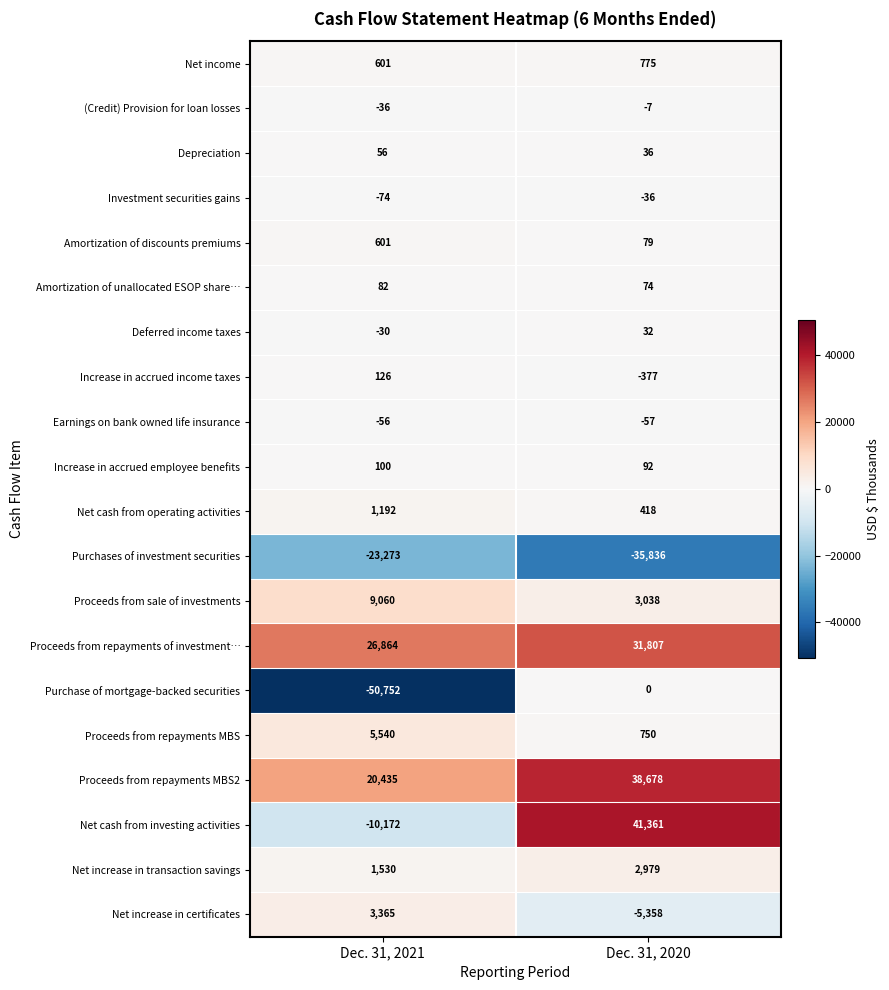

True or false: Purchases of investment securities has a value of -33761 at Dec. 31, 2021.

False